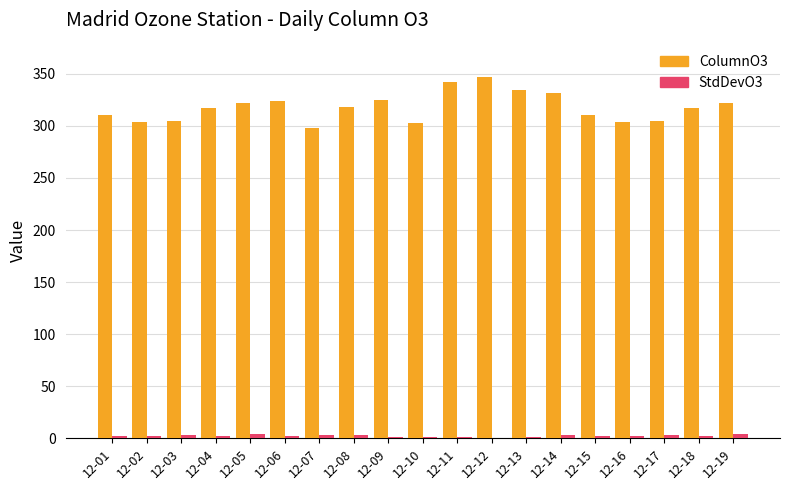

Which category has the highest value across all series?

12-12